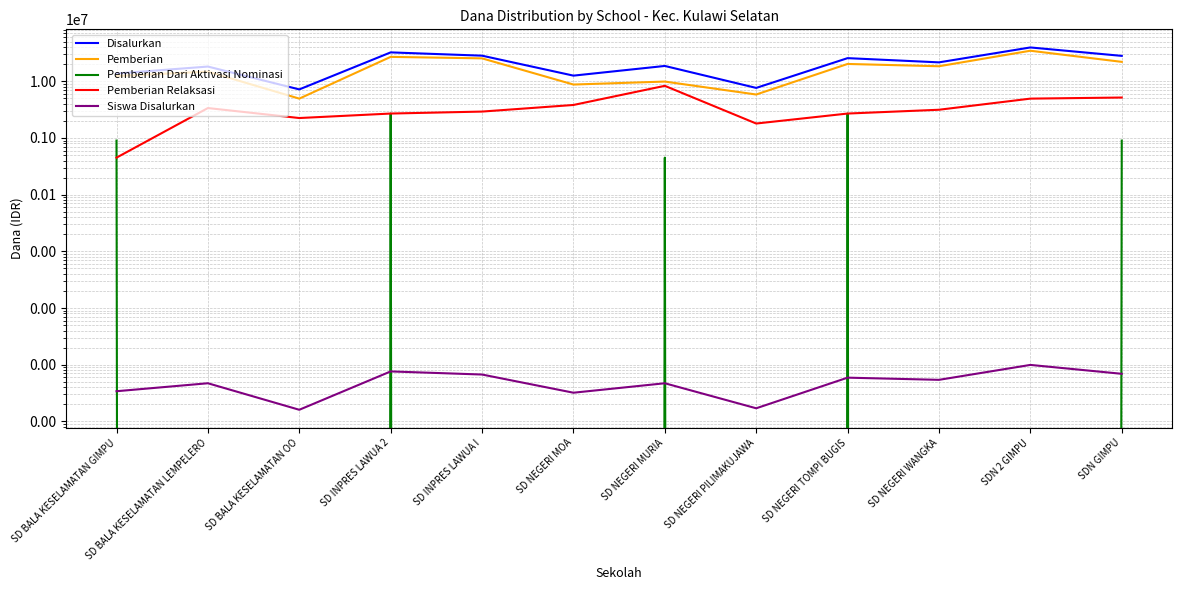

Reading left to right, extract all data points from this chart.

Disalurkan: SD BALA KESELAMATAN GIMPU=13725000	SD BALA KESELAMATAN LEMPELERO=18225000	SD BALA KESELAMATAN OO=7200000	SD INPRES LAWUA 2=32400000	SD INPRES LAWUA I=28350000	SD NEGERI MOA=12600000	SD NEGERI MURIA=18675000	SD NEGERI PILIMAKUJAWA=7650000	SD NEGERI TOMPI BUGIS=25650000	SD NEGERI WANGKA=21600000	SDN 2 GIMPU=39600000	SDN GIMPU=28125000
Pemberian: SD BALA KESELAMATAN GIMPU=12375000	SD BALA KESELAMATAN LEMPELERO=14850000	SD BALA KESELAMATAN OO=4950000	SD INPRES LAWUA 2=27000000	SD INPRES LAWUA I=25425000	SD NEGERI MOA=8775000	SD NEGERI MURIA=9900000	SD NEGERI PILIMAKUJAWA=5850000	SD NEGERI TOMPI BUGIS=20250000	SD NEGERI WANGKA=18450000	SDN 2 GIMPU=34650000	SDN GIMPU=22050000
Pemberian Dari Aktivasi Nominasi: SD BALA KESELAMATAN GIMPU=900000	SD BALA KESELAMATAN LEMPELERO=0	SD BALA KESELAMATAN OO=0	SD INPRES LAWUA 2=2700000	SD INPRES LAWUA I=0	SD NEGERI MOA=0	SD NEGERI MURIA=450000	SD NEGERI PILIMAKUJAWA=0	SD NEGERI TOMPI BUGIS=2700000	SD NEGERI WANGKA=0	SDN 2 GIMPU=0	SDN GIMPU=900000
Pemberian Relaksasi: SD BALA KESELAMATAN GIMPU=450000	SD BALA KESELAMATAN LEMPELERO=3375000	SD BALA KESELAMATAN OO=2250000	SD INPRES LAWUA 2=2700000	SD INPRES LAWUA I=2925000	SD NEGERI MOA=3825000	SD NEGERI MURIA=8325000	SD NEGERI PILIMAKUJAWA=1800000	SD NEGERI TOMPI BUGIS=2700000	SD NEGERI WANGKA=3150000	SDN 2 GIMPU=4950000	SDN GIMPU=5175000
Siswa Disalurkan: SD BALA KESELAMATAN GIMPU=34	SD BALA KESELAMATAN LEMPELERO=47	SD BALA KESELAMATAN OO=16	SD INPRES LAWUA 2=76	SD INPRES LAWUA I=67	SD NEGERI MOA=32	SD NEGERI MURIA=47	SD NEGERI PILIMAKUJAWA=17	SD NEGERI TOMPI BUGIS=59	SD NEGERI WANGKA=54	SDN 2 GIMPU=99	SDN GIMPU=69